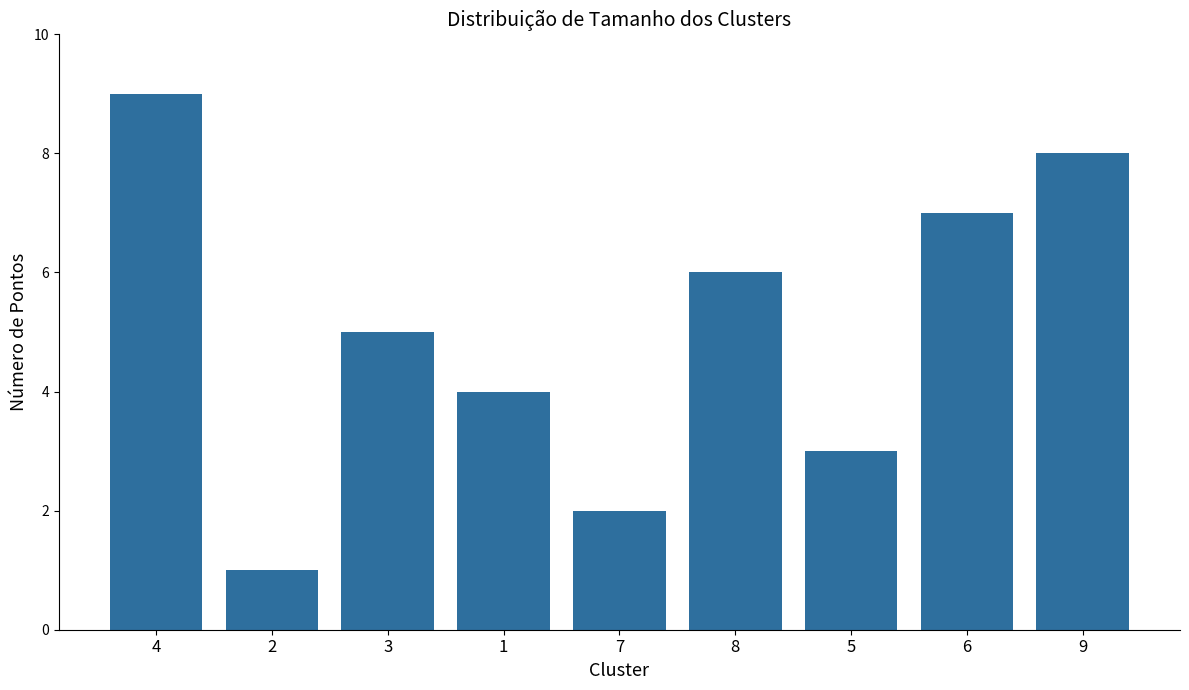

How many bars are there in total?

9